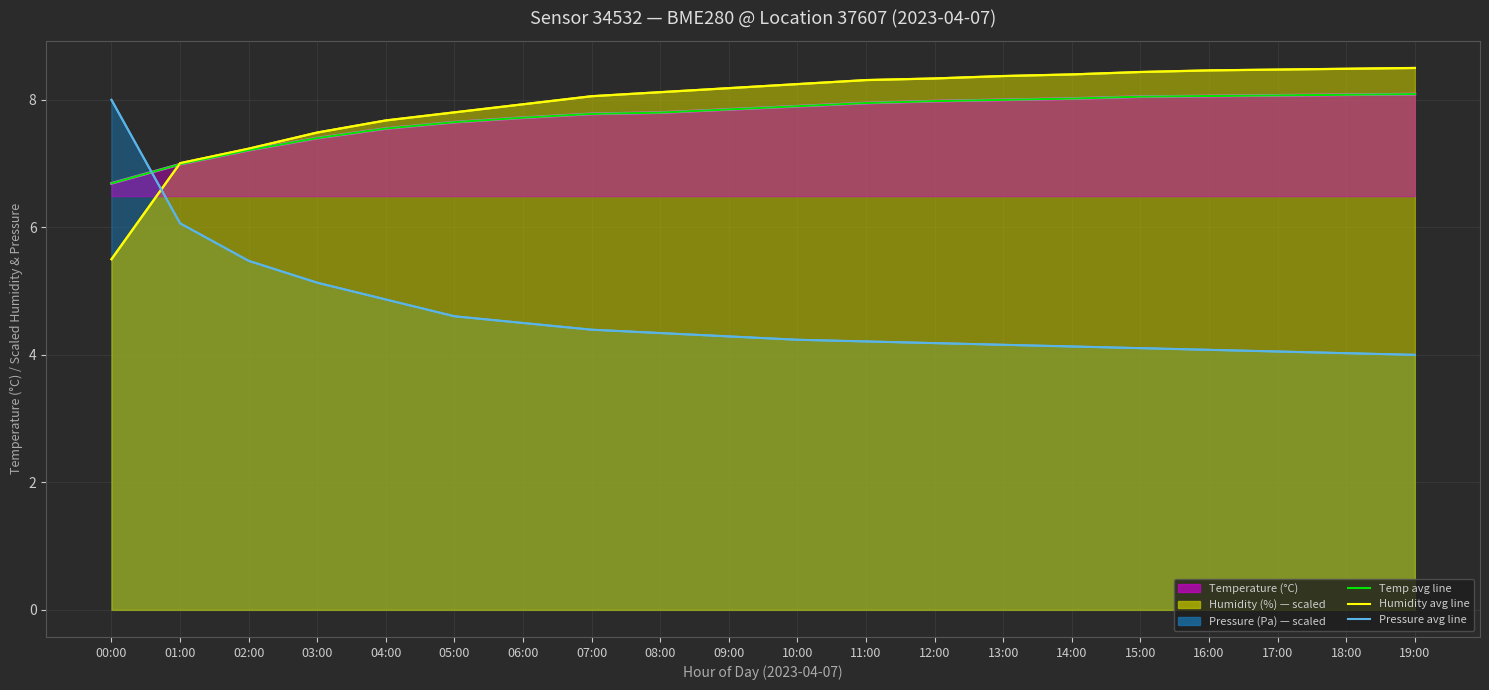

Reading right to left, what are all the values shown in this chart?

temp avg line: 8.1	8.1	8.1	8.1	8.1	8.0	8.0	8.0	8.0	7.9	7.8	7.8	7.8	7.7	7.7	7.5	7.4	7.2	7.0	6.7
humidity avg line: 8.5	8.5	8.5	8.5	8.4	8.4	8.4	8.3	8.3	8.2	8.2	8.1	8.1	7.9	7.8	7.7	7.5	7.2	7.0	5.5
pressure avg line: 4.0	4.0	4.1	4.1	4.1	4.1	4.2	4.2	4.2	4.2	4.3	4.3	4.4	4.5	4.6	4.9	5.1	5.5	6.1	8.0